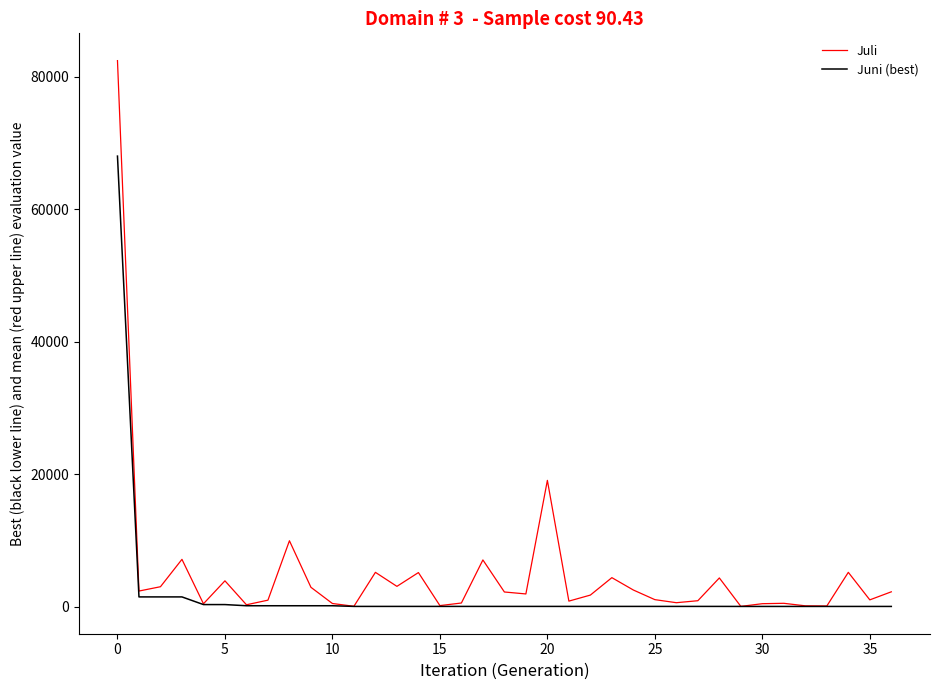

What is the maximum value shown in the chart?

82433